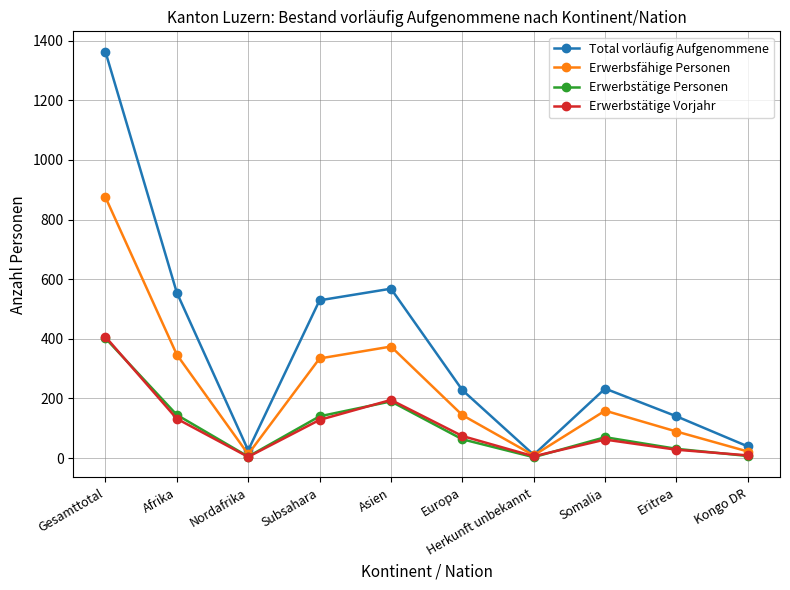

What is the sum of all Erwerbstätige Vorjahr values?

1045